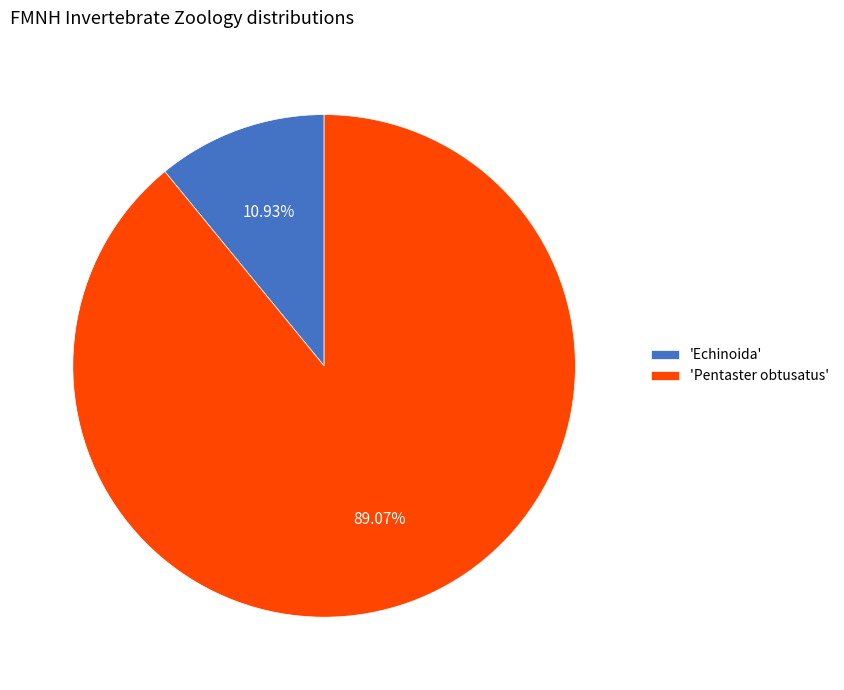

Do 'Echinoida' and 'Pentaster obtusatus' together represent more than half of the pie?

Yes